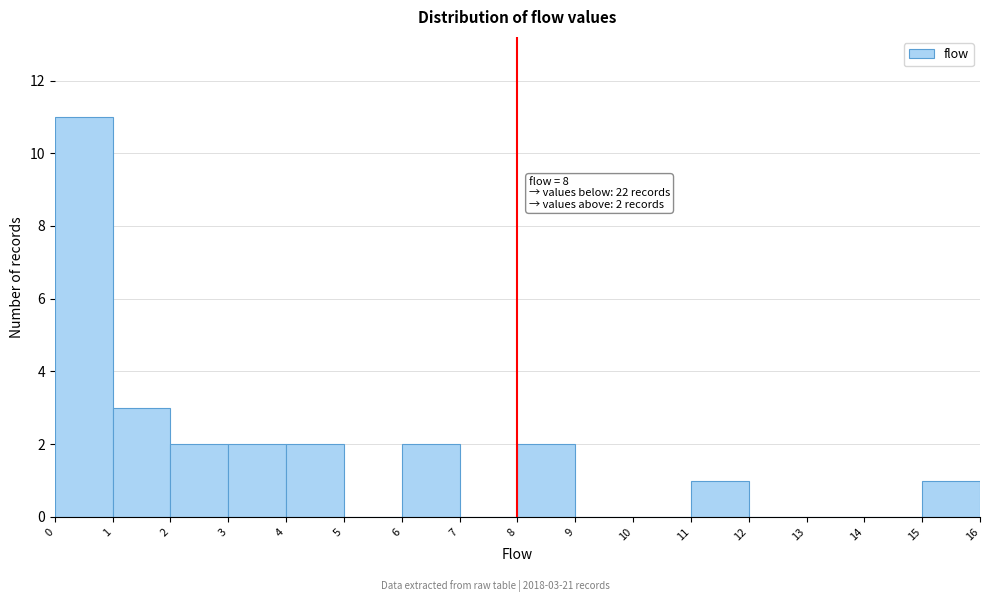

Over which range of the x-axis is the bar tallest?

0 to 1